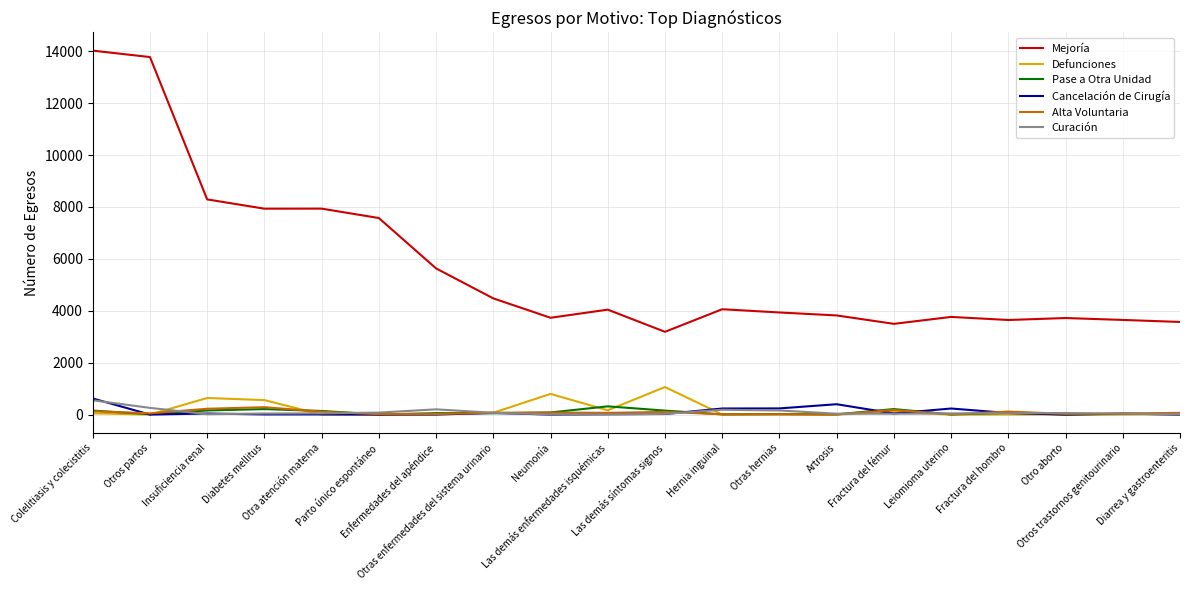

True or false: Defunciones and Mejoría cross at least once.

False